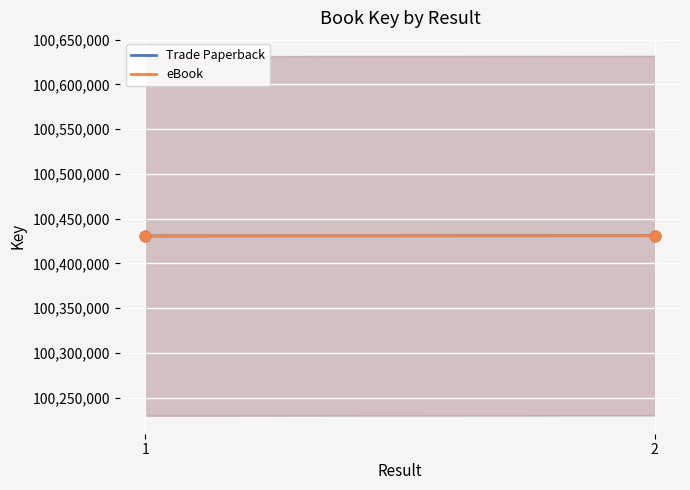

Is the value of Trade Paperback at 2 greater than the value of eBook at 1?

Yes